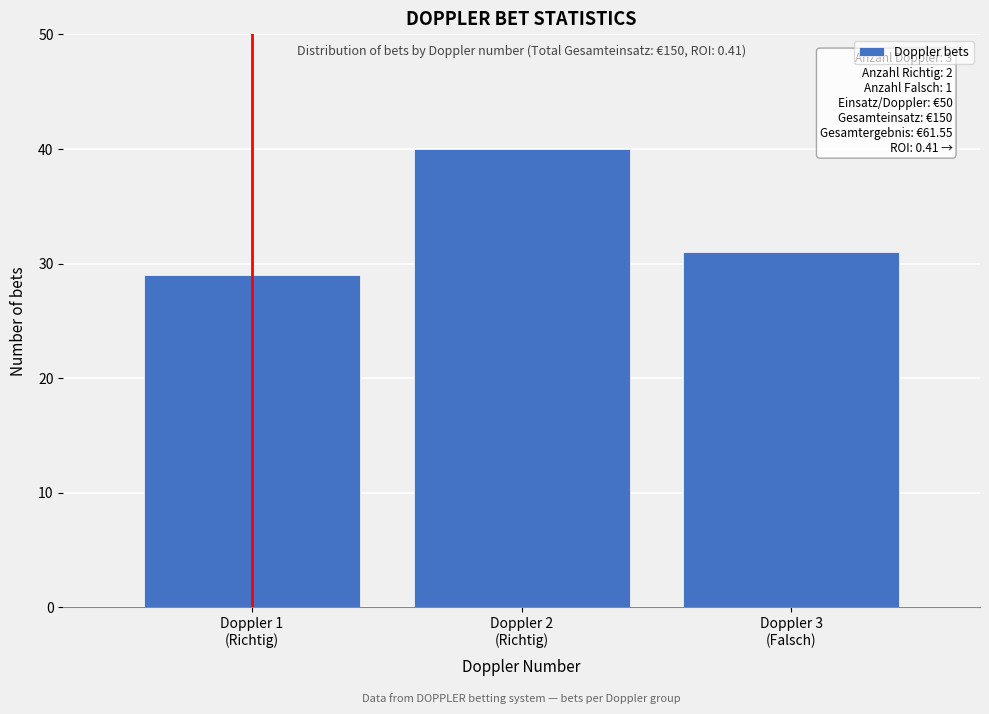

Reading right to left, list all the values displayed in this chart.

31	40	29